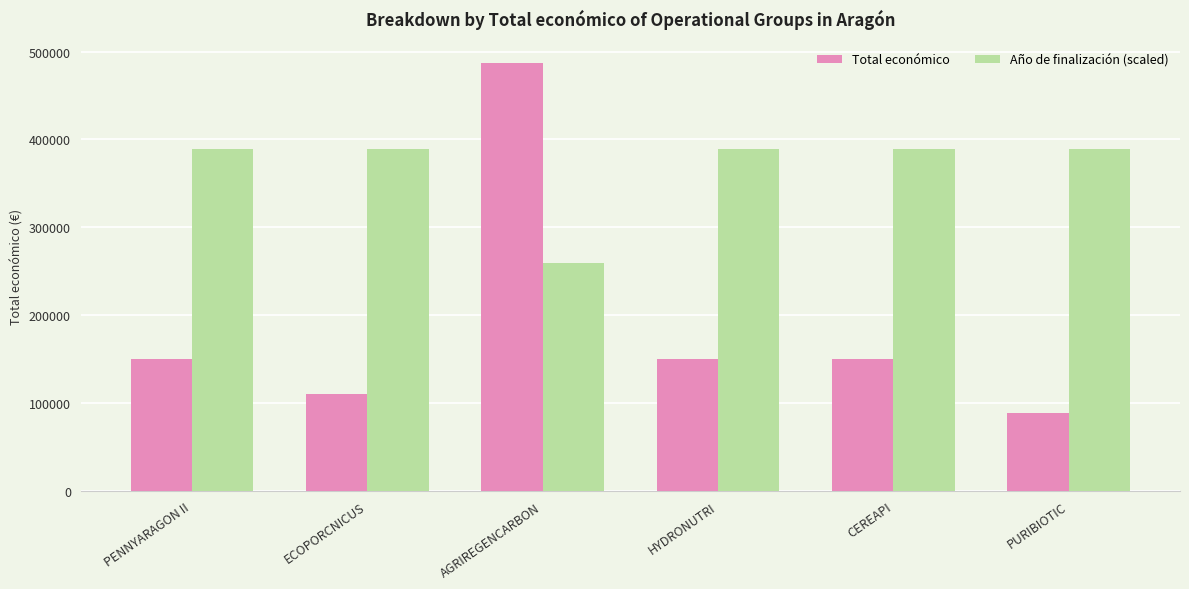

Reading left to right, list all the values displayed in this chart.

Total económico: 150000.0	110168.0	486756.0	150000.0	150000.0	88160.0
Año de finalización (scaled): 389404.8	389404.8	259603.2	389404.8	389404.8	389404.8